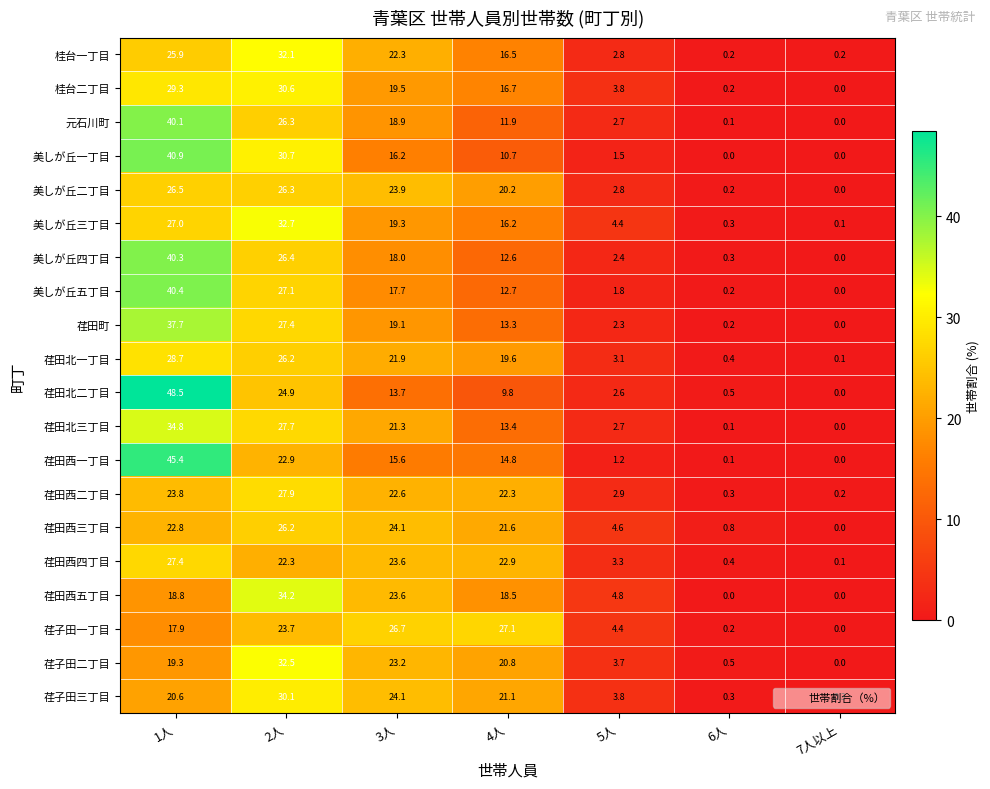

List the series in order of their peak value, highest first.

荏田北二丁目, 荏田西一丁目, 美しが丘一丁目, 美しが丘五丁目, 美しが丘四丁目, 元石川町, 荏田町, 荏田北三丁目, 荏田西五丁目, 美しが丘三丁目, 荏子田二丁目, 桂台一丁目, 桂台二丁目, 荏子田三丁目, 荏田北一丁目, 荏田西二丁目, 荏田西四丁目, 荏子田一丁目, 美しが丘二丁目, 荏田西三丁目